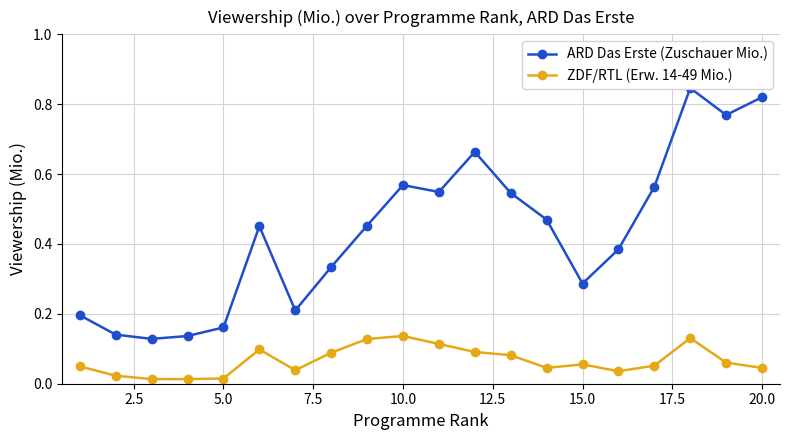

True or false: ARD Das Erste (Zuschauer Mio.) and ZDF/RTL (Erw. 14-49 Mio.) intersect in this chart.

False